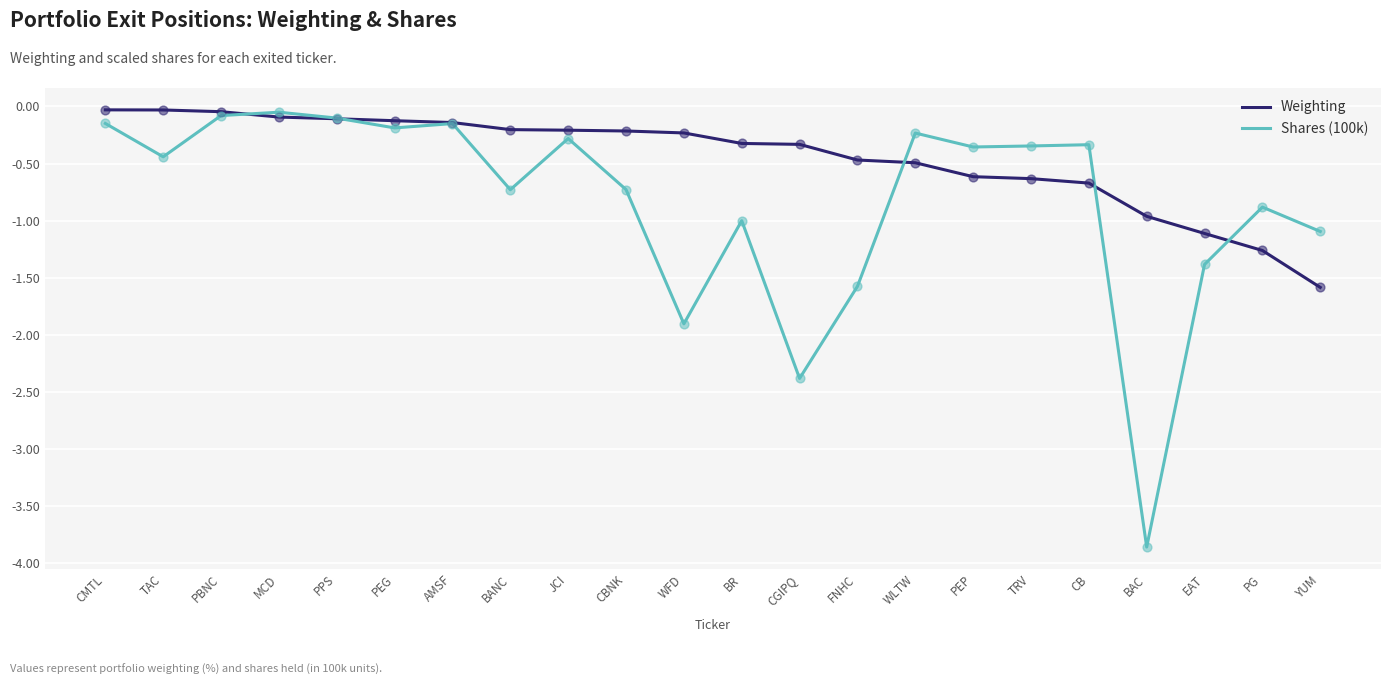

What is the spread (max minus min) of values at CBNK?

0.5